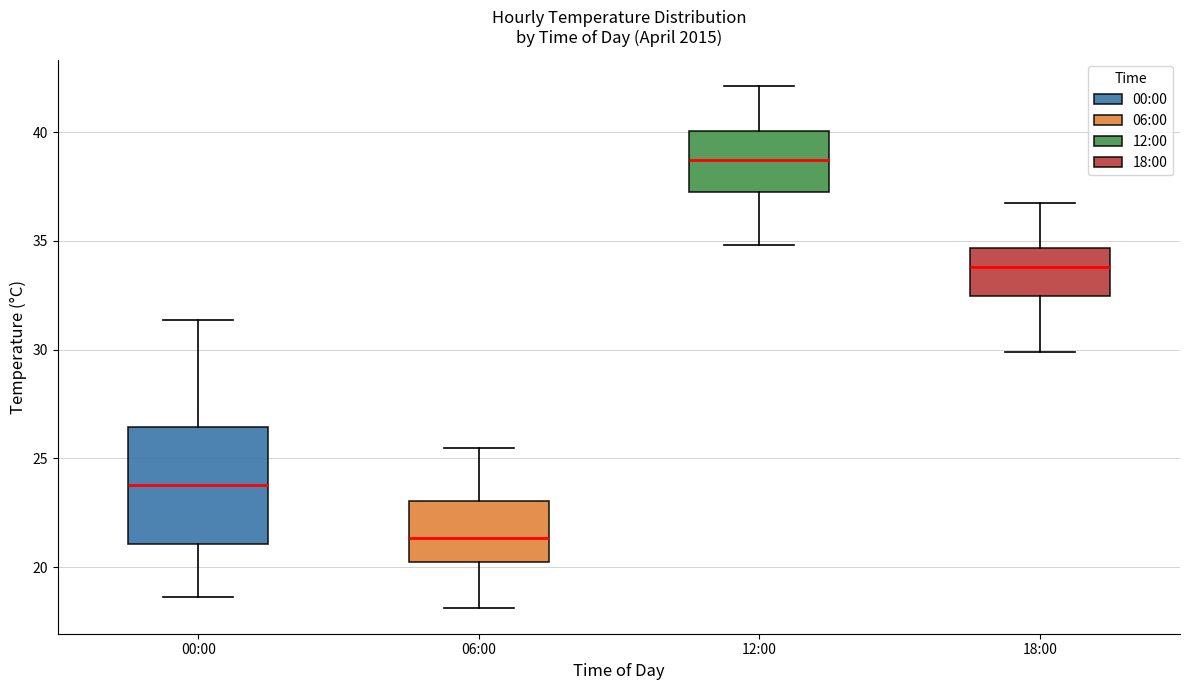

Reading left to right, read every box against the y-axis: the position of its median line, the range the box covers, and the ends of its whiskers. The values are not printed on the chart, so give them approximately, as read against the axis.

00:00: median 24.0, box 21.0 to 26.5, whiskers 18.5 to 31.5
06:00: median 21.5, box 20.0 to 23.0, whiskers 18.0 to 25.5
12:00: median 38.5, box 37.0 to 40.0, whiskers 35.0 to 42.0
18:00: median 34.0, box 32.5 to 34.5, whiskers 30.0 to 37.0